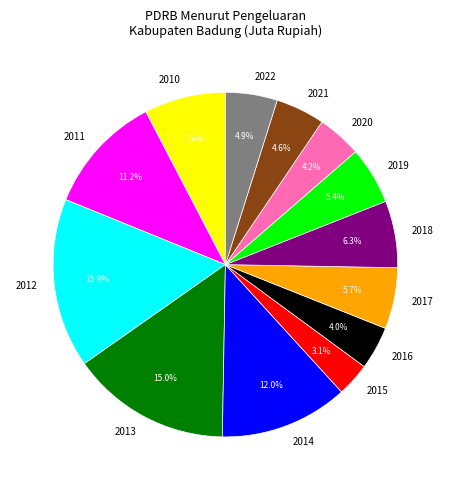

Is the sum of 2013 and 2020 greater than half?

No